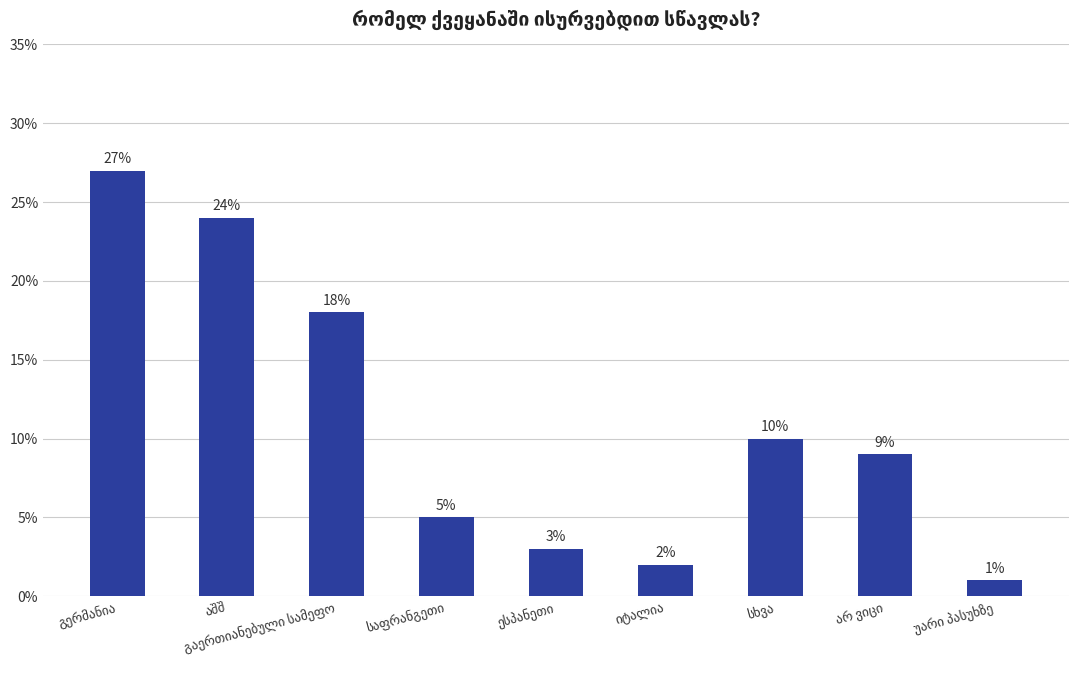

What is the value of the 8th bar from the left?

9